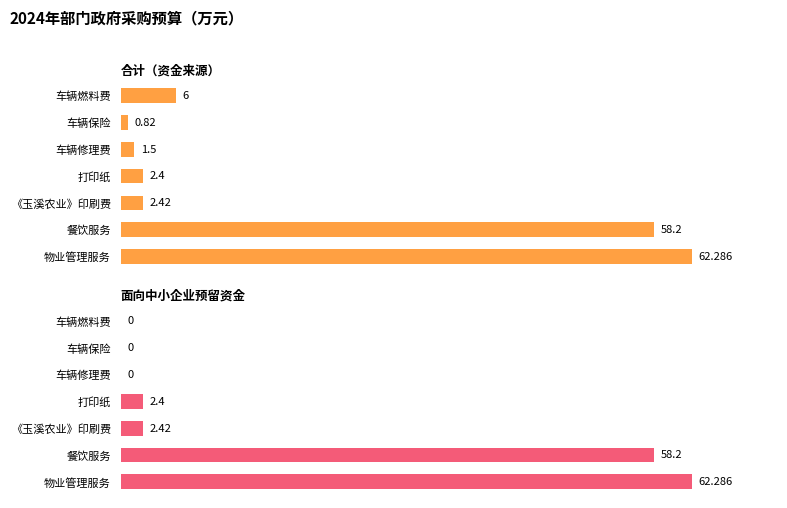

Which series has the largest total across all categories?

合计（资金来源）